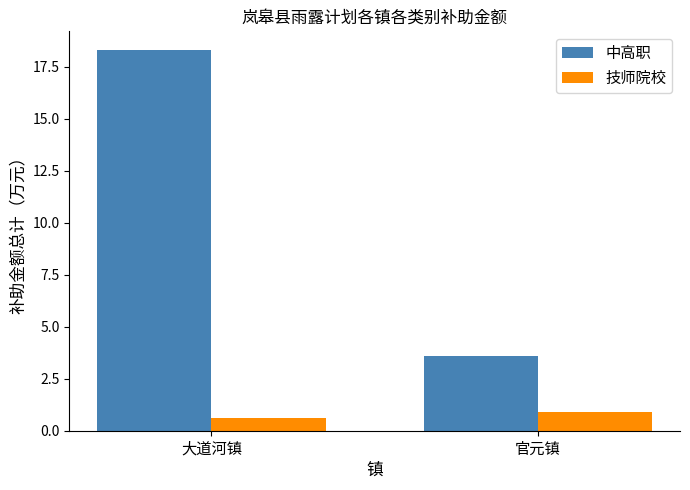

Which series has the widest spread of values?

中高职